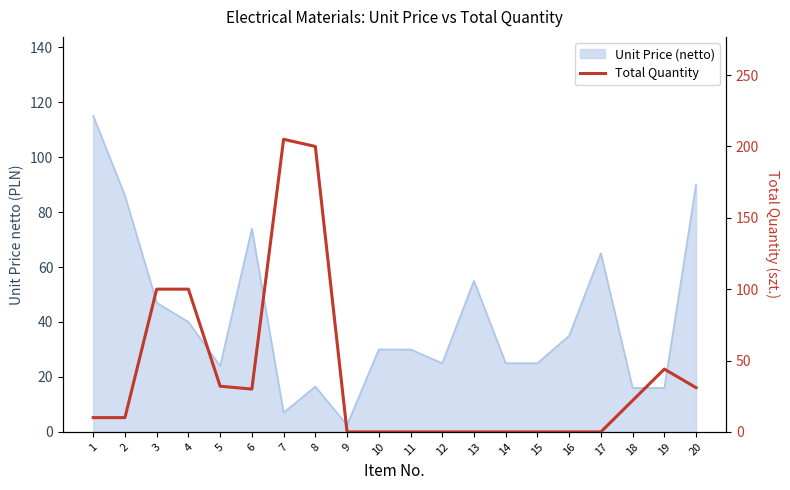

What is the maximum value shown in the chart?

205